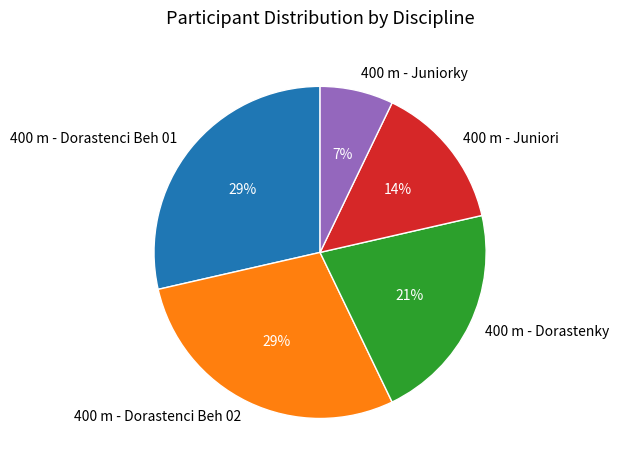

To the nearest percent, what is the combined percentage of 400 m - Dorastenci Beh 02 and 400 m - Juniori?

43%